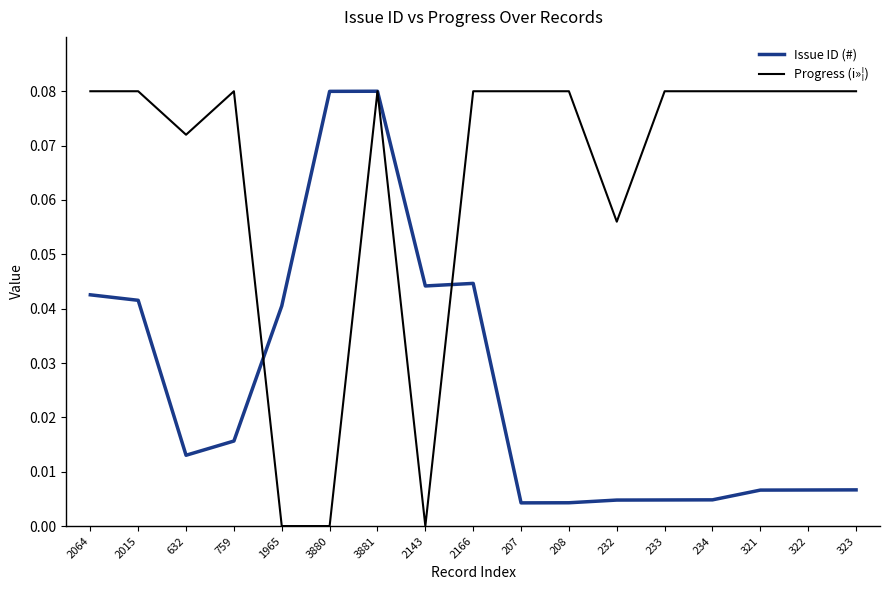

Where do Progress (i»¦) and Issue ID (#) first cross each other?

759 and 1965